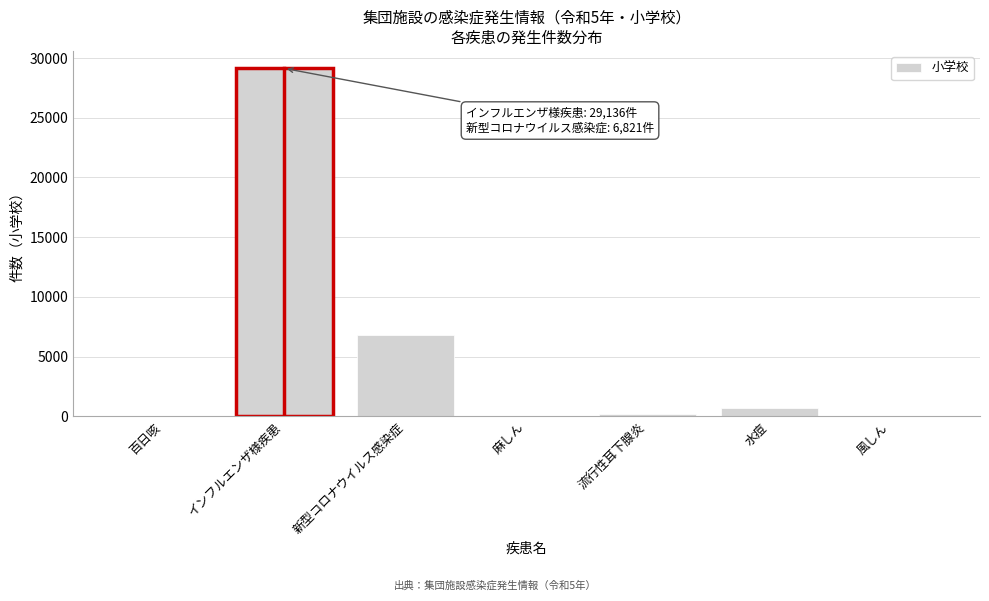

The chart shows a value of 29136 at インフルエンザ様疾患. True or false?

True